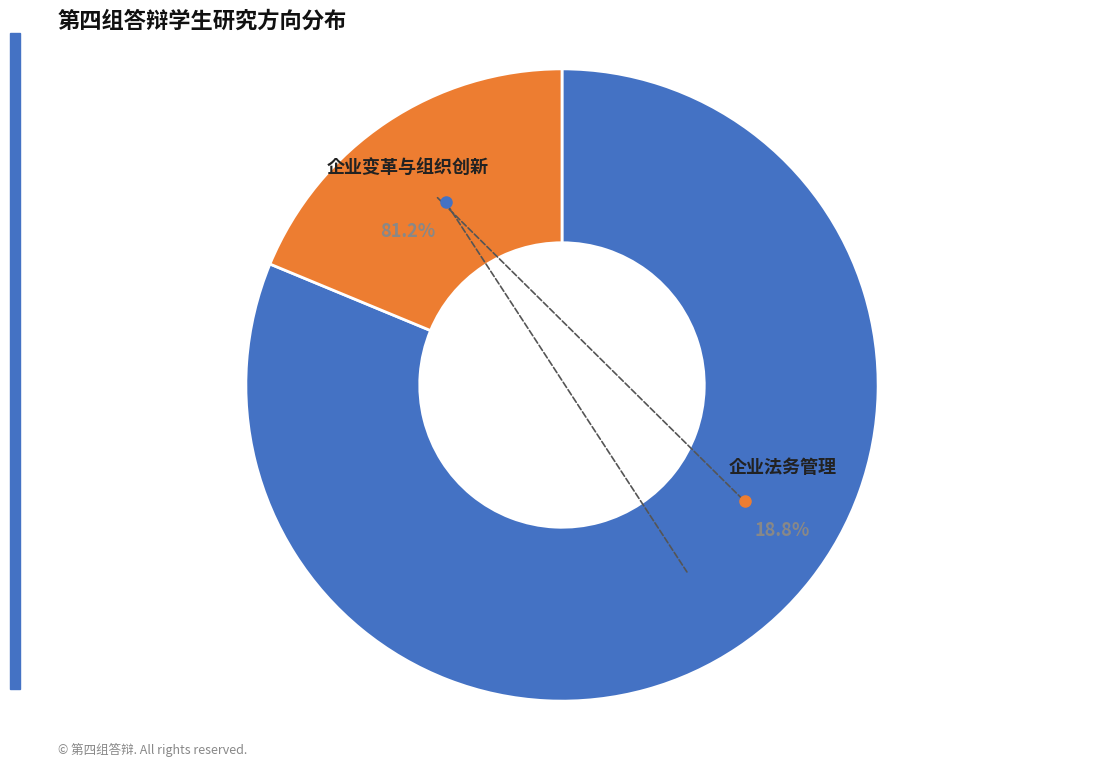

Between 企业法务管理 and 企业变革与组织创新, which is larger?

企业变革与组织创新